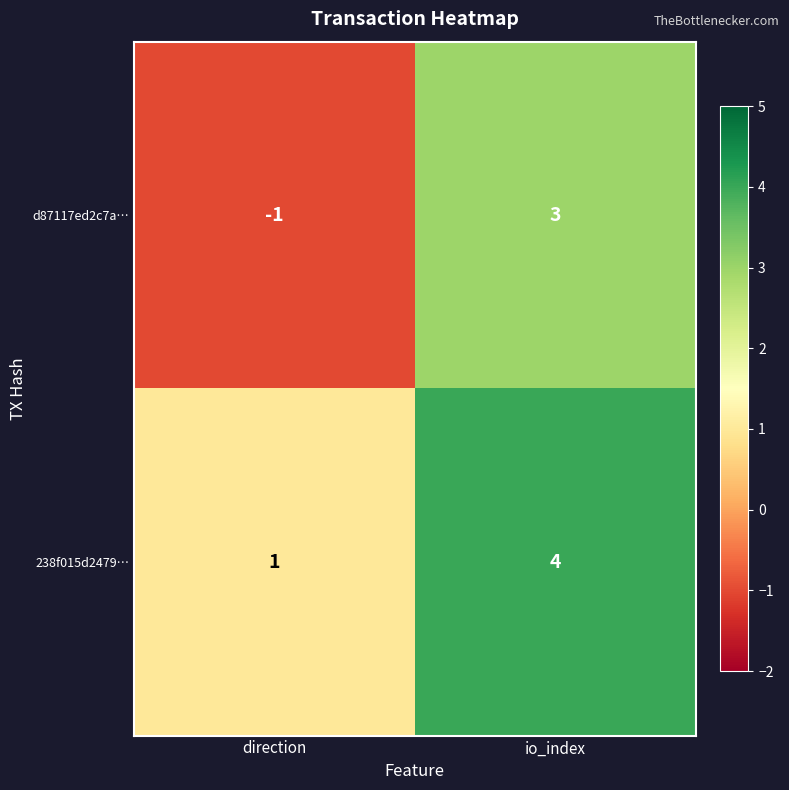

Reading left to right, what are all the values shown in this chart?

d87117ed2c7a…: direction=-1	io_index=3
238f015d2479…: direction=1	io_index=4